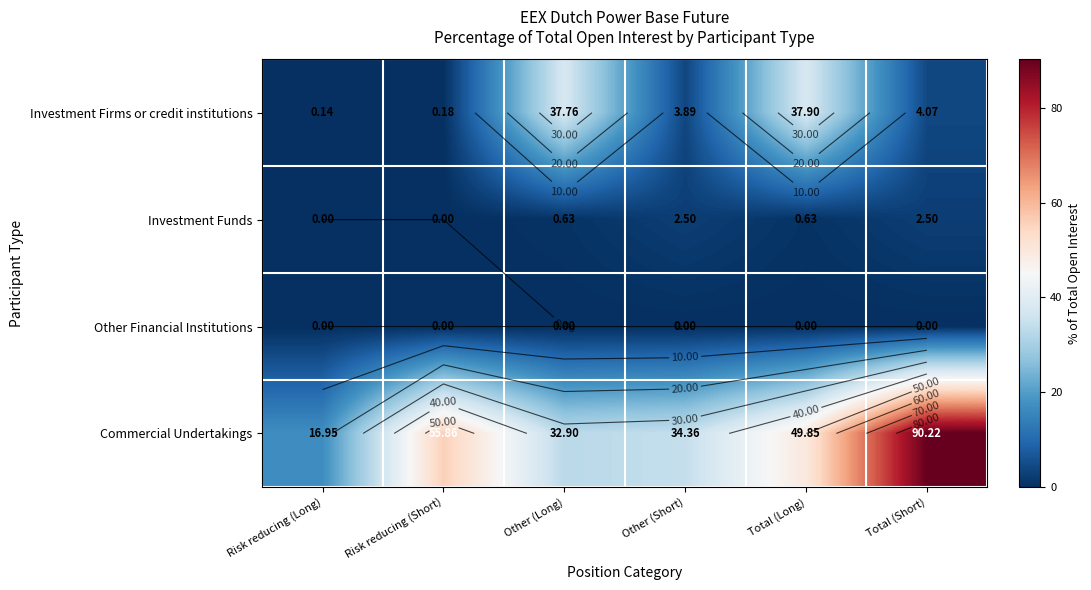

Which has a higher value, Risk reducing (Short) or Other (Long)?

Other (Long)